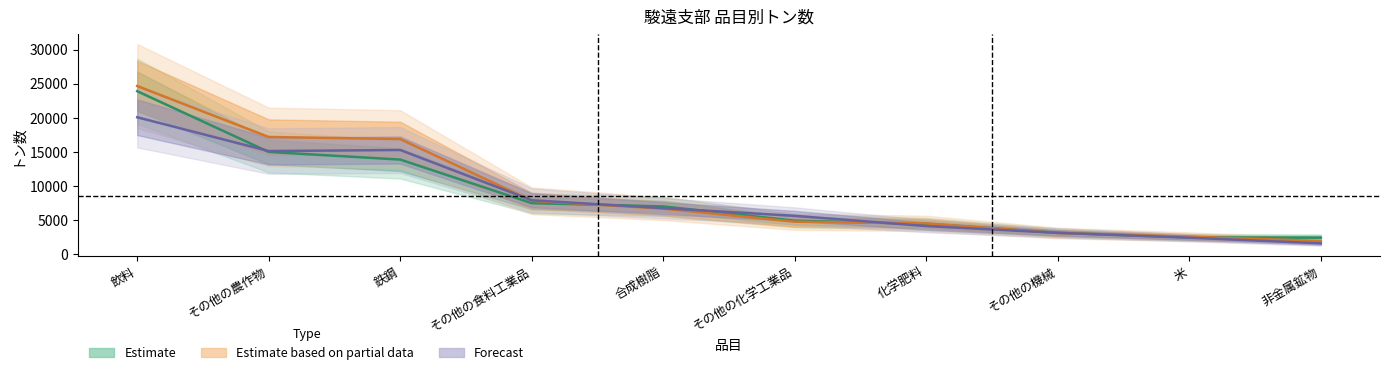

True or false: 令和5年 has a value of 3253 at 非金属鉱物.

False